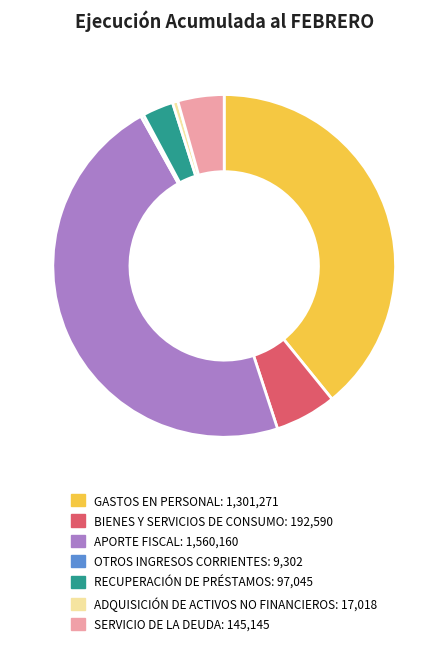

What is the largest slice in the pie chart?

APORTE FISCAL